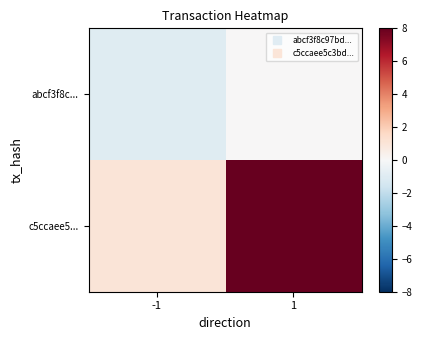

What is the spread (max minus min) of values at 1?

8